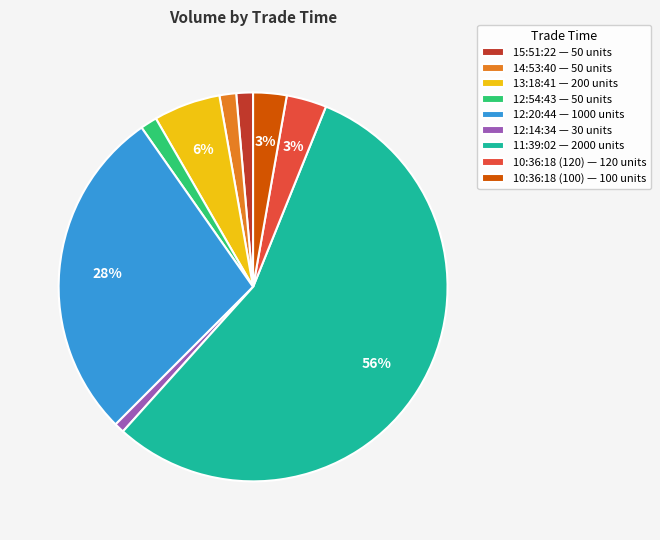

Is there any slice that represents more than half of the pie?

Yes